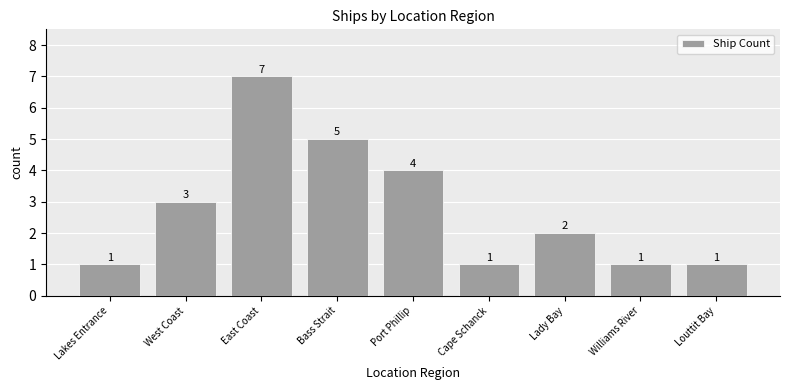

Reading right to left, transcribe all the data shown in this chart.

1	1	2	1	4	5	7	3	1